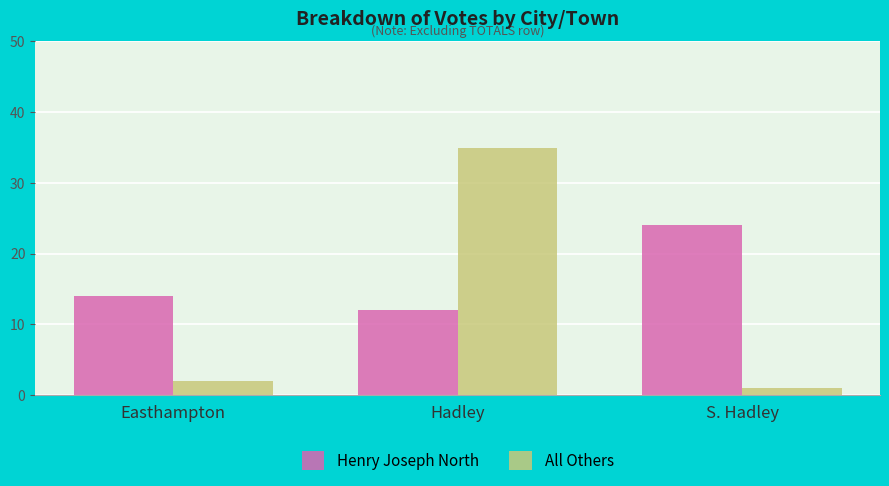

What is the label of the 3rd bar from the left?

S. Hadley